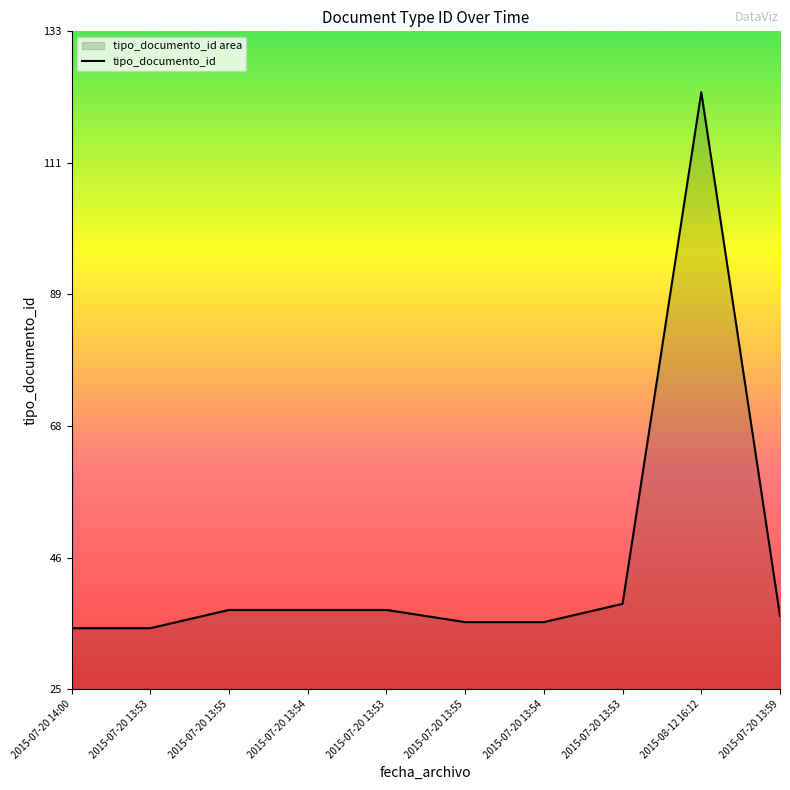

What is the label of the 6th point from the right?

2015-07-20 13:53